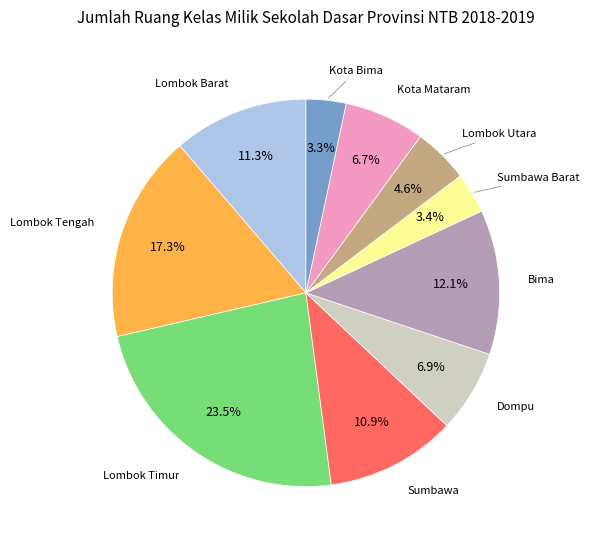

Does any single category account for the majority?

No